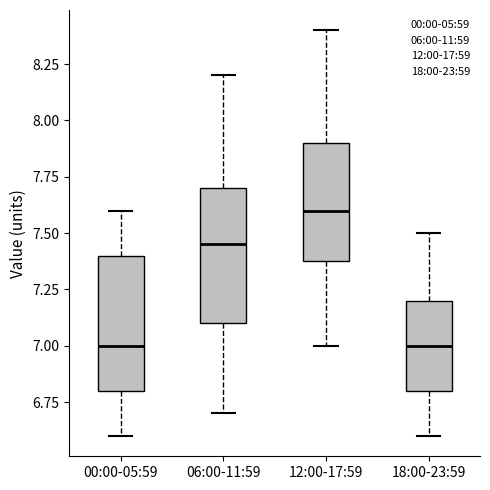

Reading left to right, transcribe this box plot: for each box, give where its median line is, the range the box spans, and where its two whiskers end, as read against the y-axis. The values are not printed on the chart, so give them approximately, as read against the axis.

00:00-05:59: median 7.00, box 6.80 to 7.40, whiskers 6.60 to 7.60
06:00-11:59: median 7.45, box 7.10 to 7.70, whiskers 6.70 to 8.20
12:00-17:59: median 7.60, box 7.40 to 7.90, whiskers 7.00 to 8.40
18:00-23:59: median 7.00, box 6.80 to 7.20, whiskers 6.60 to 7.50